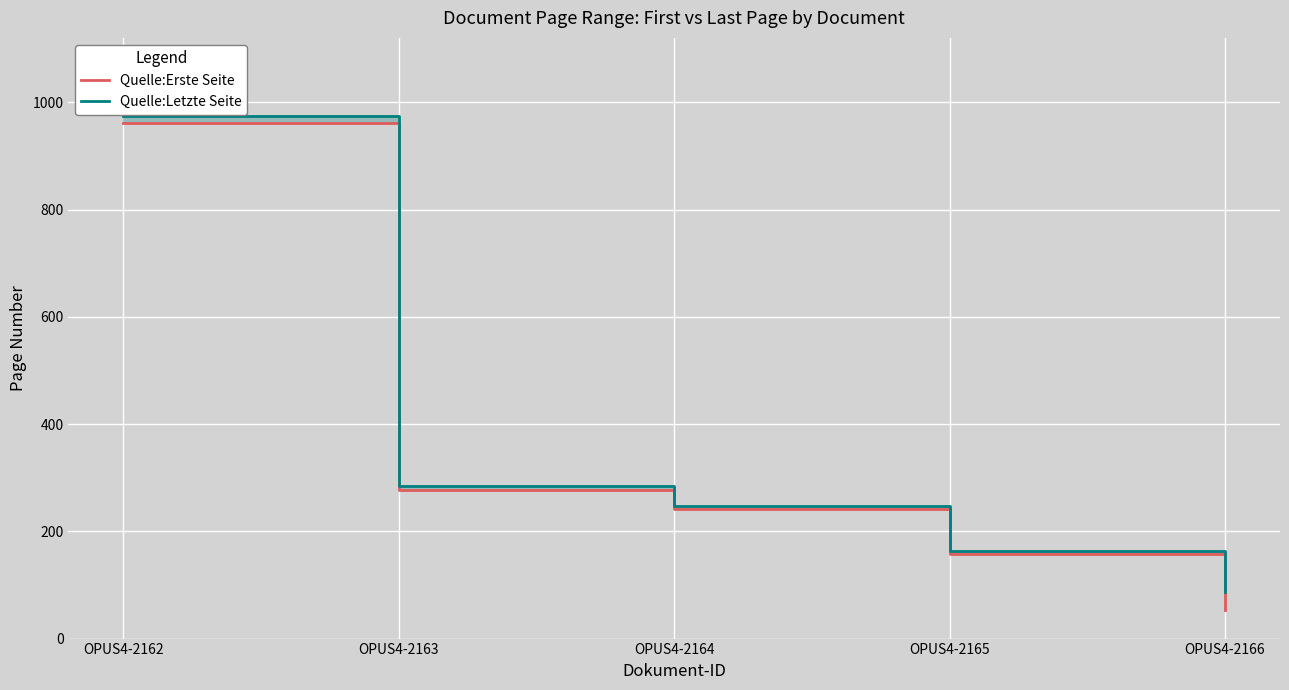

True or false: Quelle:Letzte Seite has a value of 498 at OPUS4-2163.

False